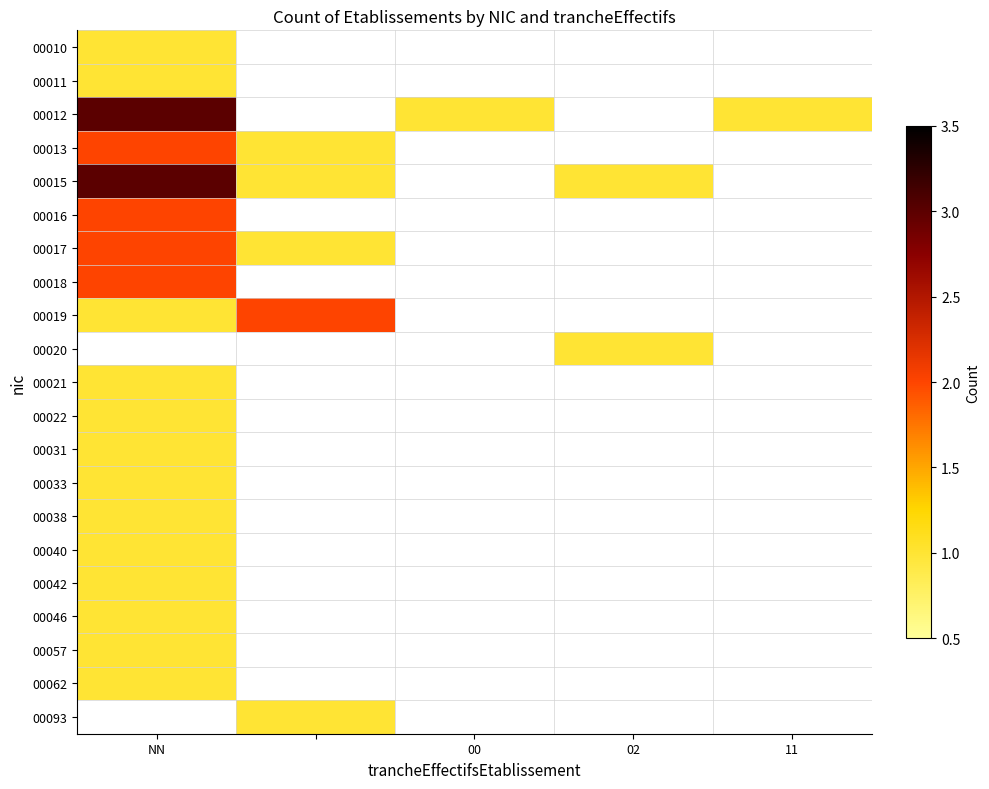

Where is 00015 nearest to the value 2?

NN